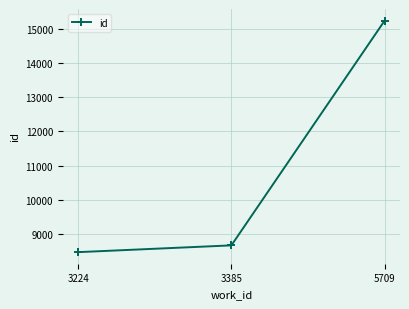

Rank the categories by value from lowest to highest.

3224, 3385, 5709